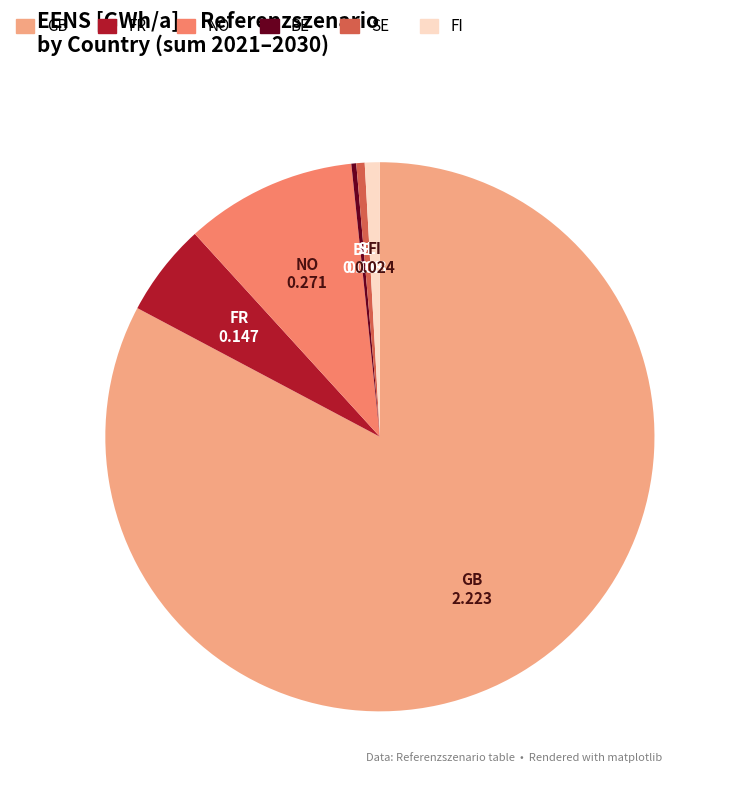

How many slices are in this pie chart?

6